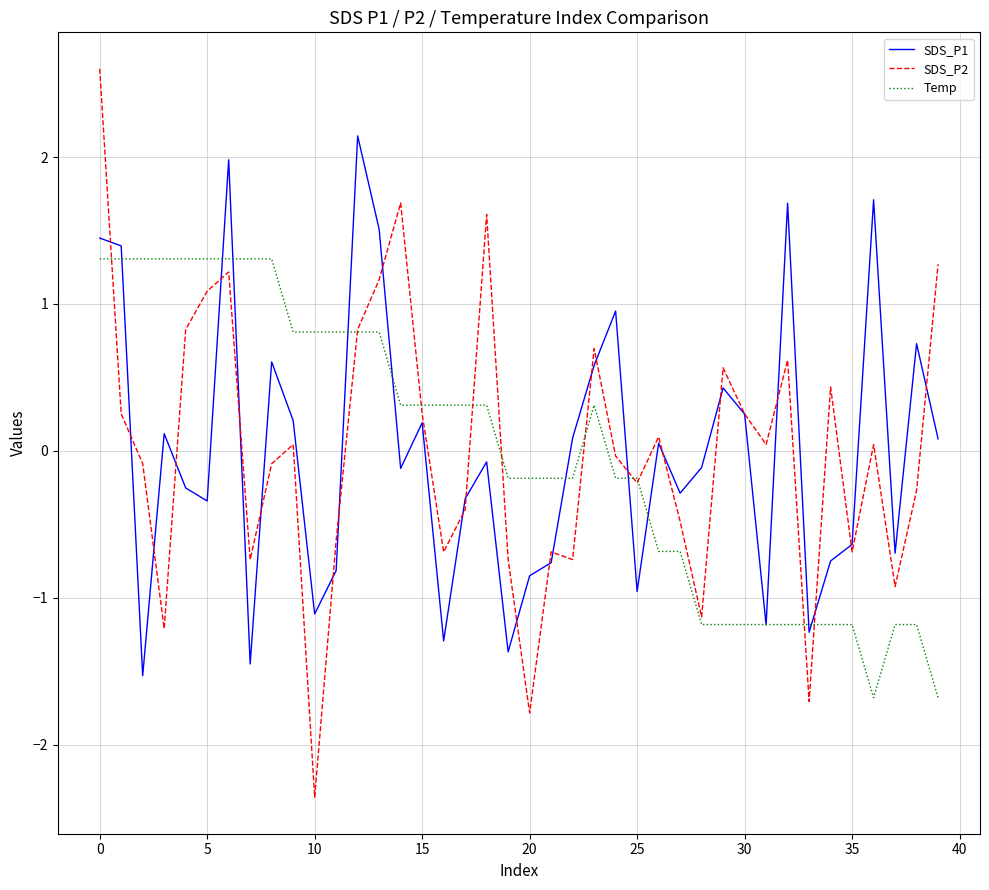

What is the lowest value of the SDS_P1 series?

-1.5